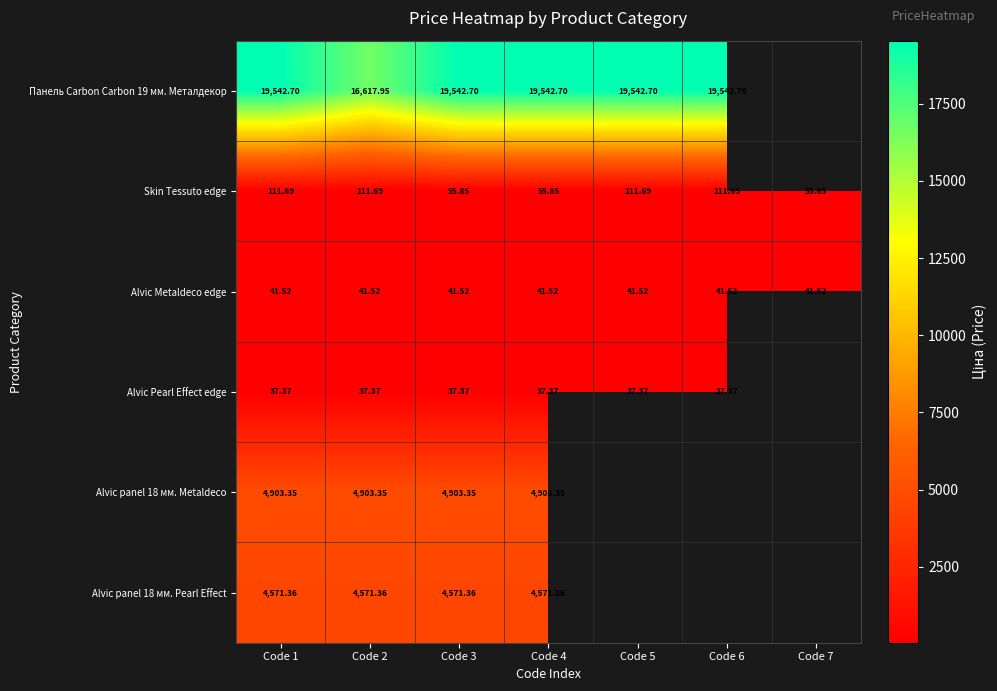

Is the value of Alvic panel 18 мм. Pearl Effect at Code 3 greater than the value of Панель Carbon Carbon 19 мм. Металдекор at Code 5?

No